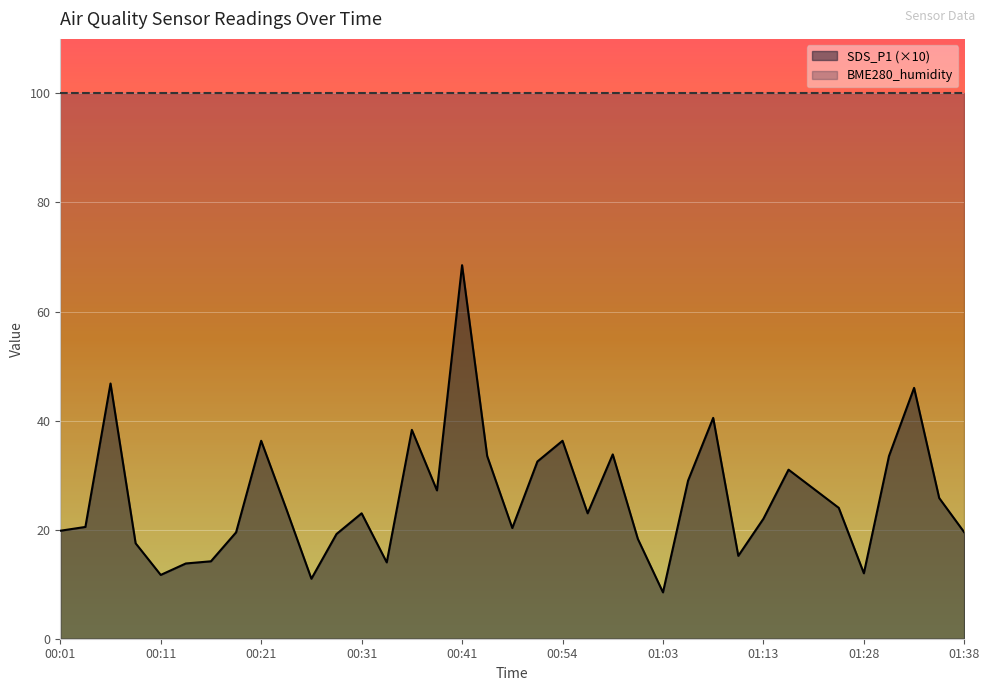

What is the difference between the maximum and minimum values?

60.0